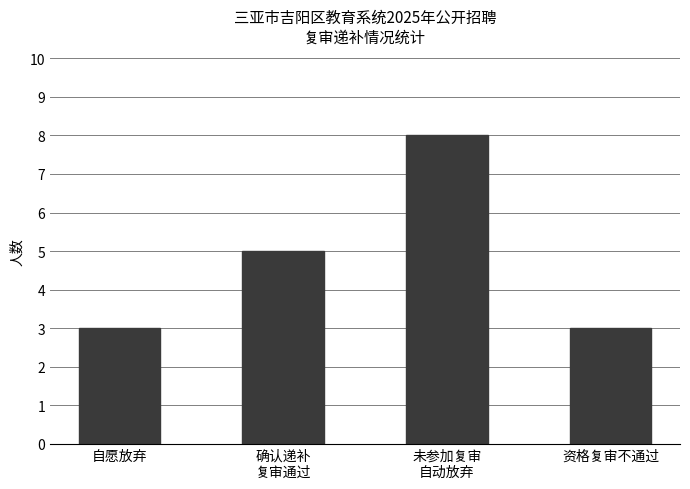

Are the bars horizontal?

No